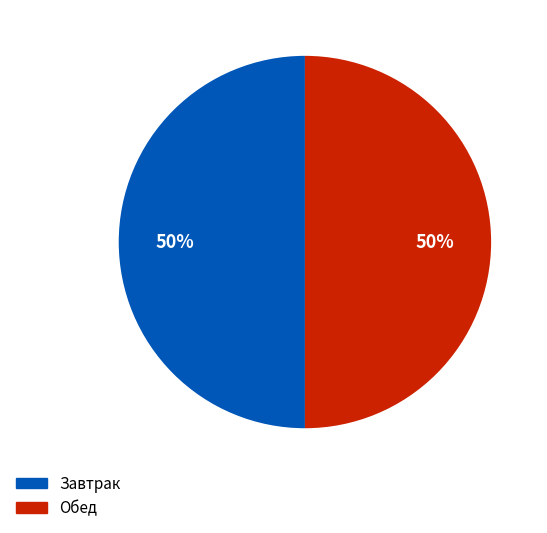

What is the ratio of the value at Завтрак to the value at Обед?

1.0